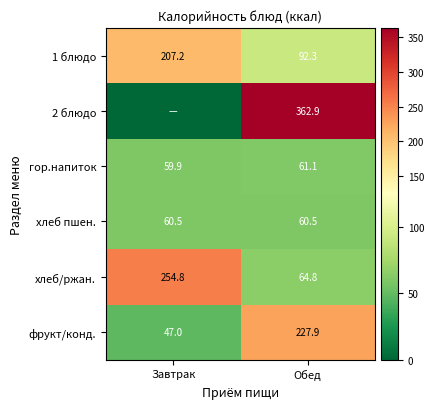

List the labels in order of гор.напиток value, largest first.

Обед, Завтрак